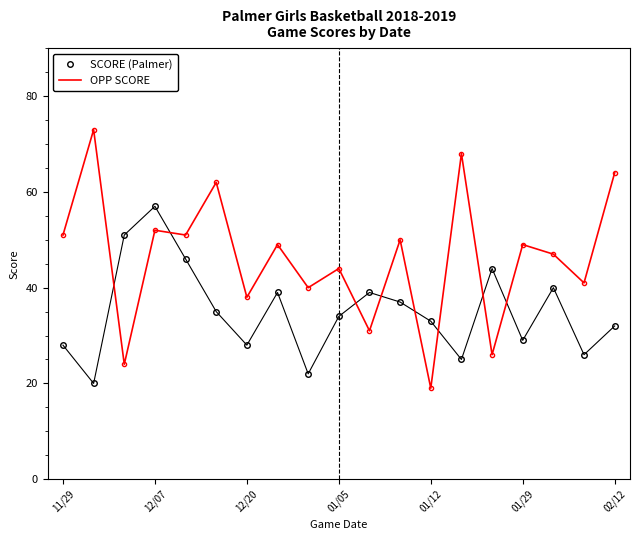

What is the average value of the SCORE (Palmer) series?

35